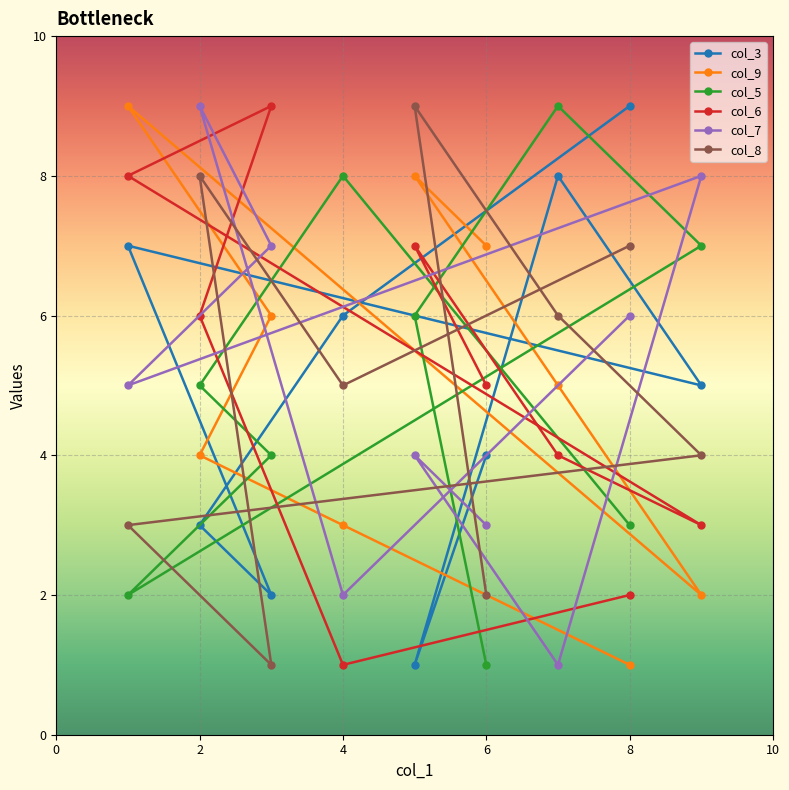

Rank the series by their maximum value, from highest to lowest.

col_3, col_9, col_6, col_8, col_5, col_7